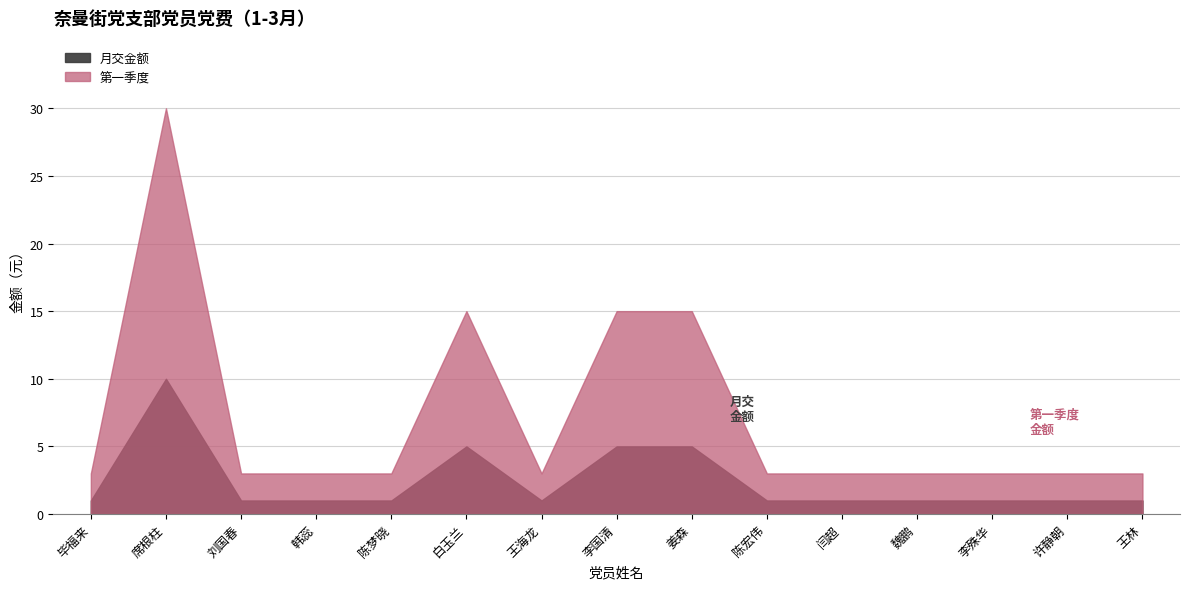

The value of 月交金额 at 闫超 is 0. True or false?

False